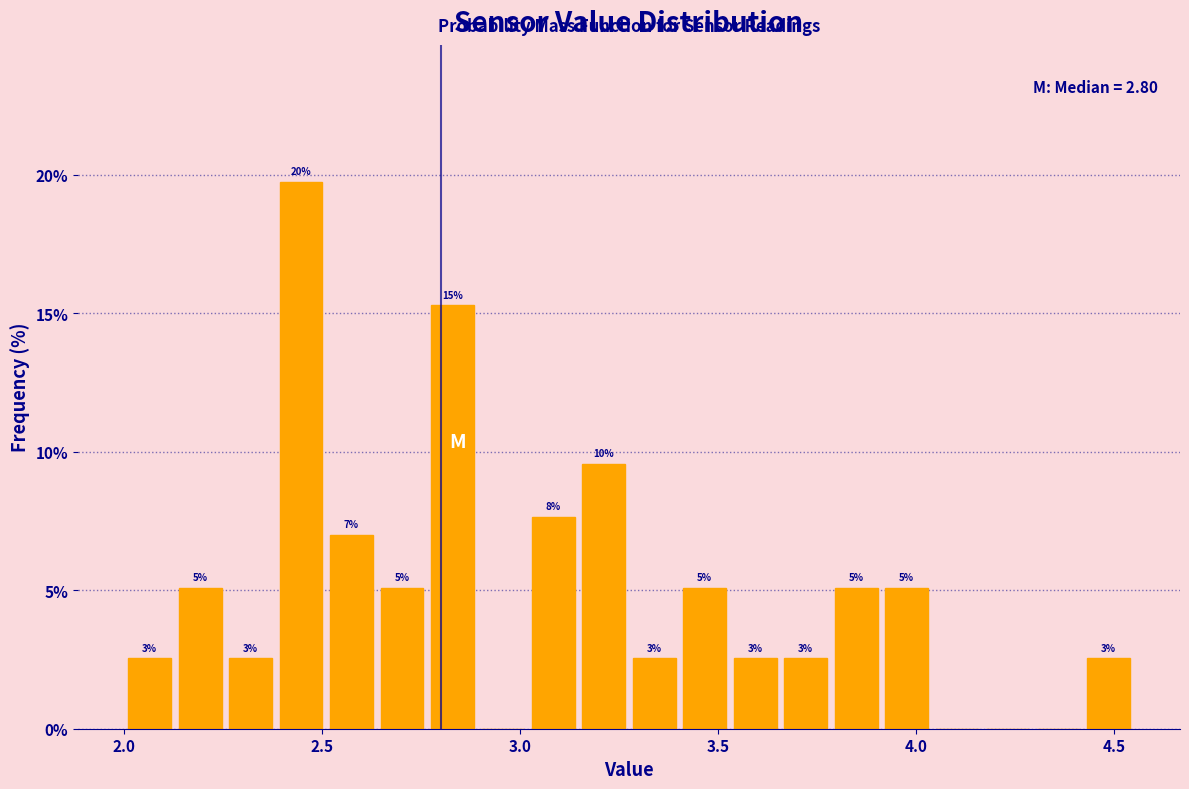

Around what value on the x-axis is the tallest bar? Give the approximate position of its centre, as read against the axis.

2.45